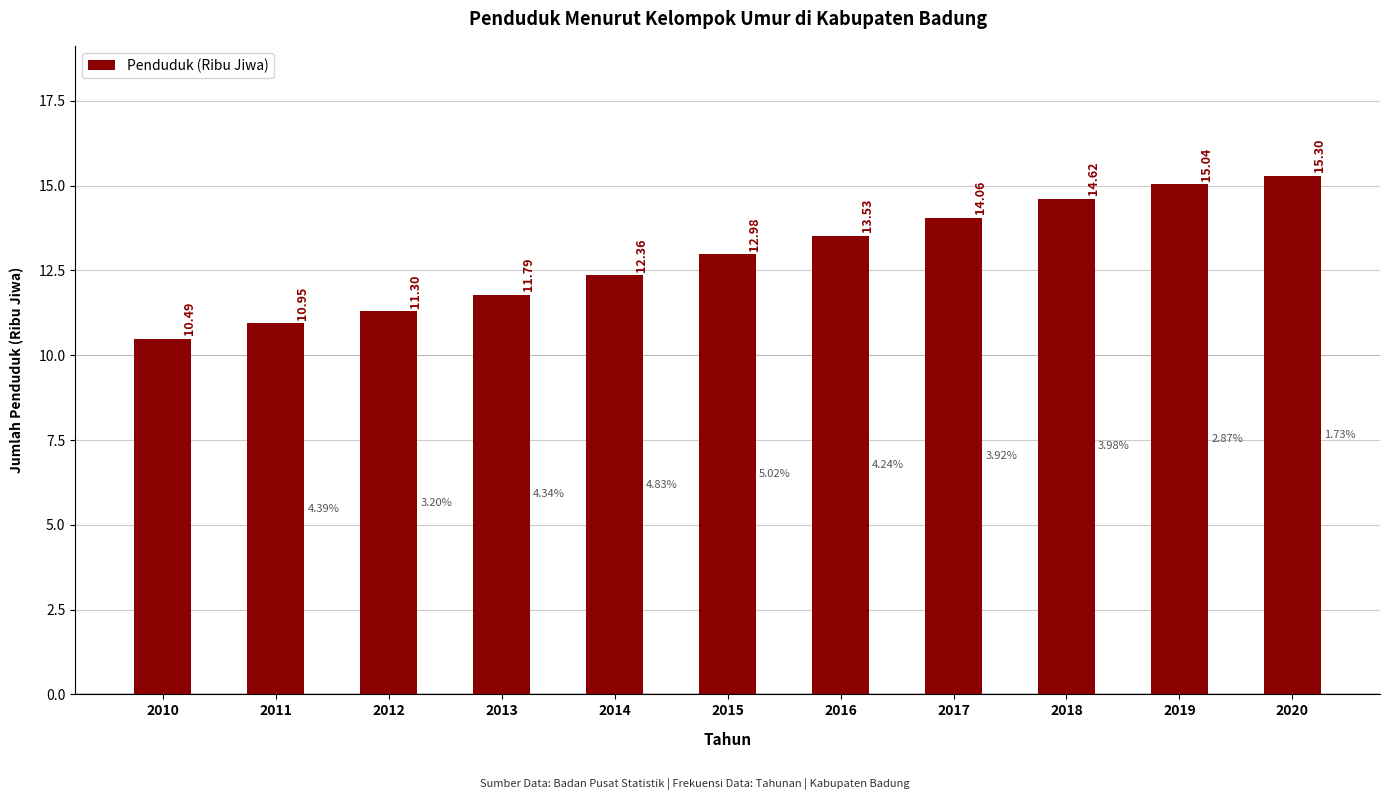

What is the difference between the values at 2014 and 2016?

1.2